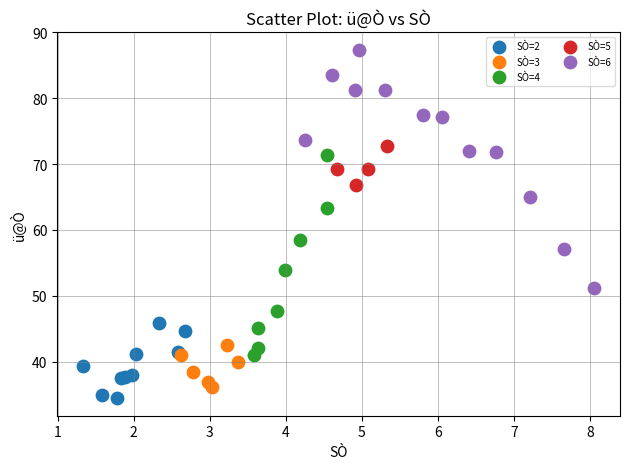

What are all the series names shown in the legend?

SÒ=2, SÒ=3, SÒ=4, SÒ=5, SÒ=6